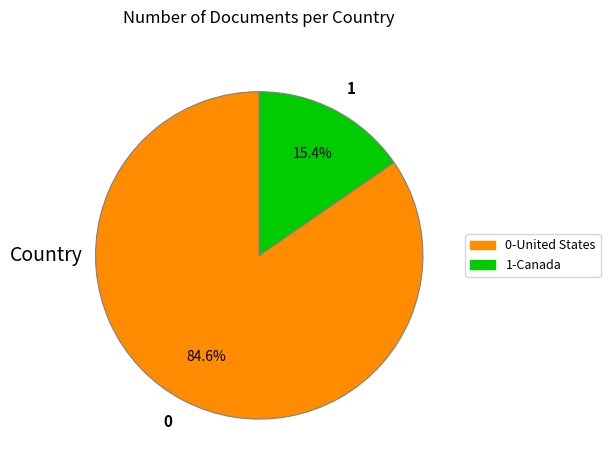

What is the majority slice?

0-United States